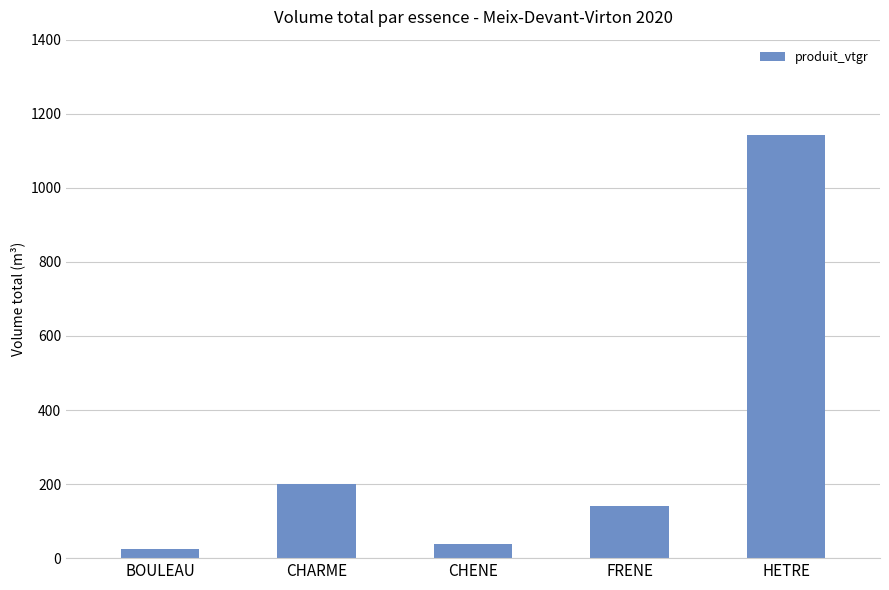

Are the bars grouped side by side (vs. stacked)?

No